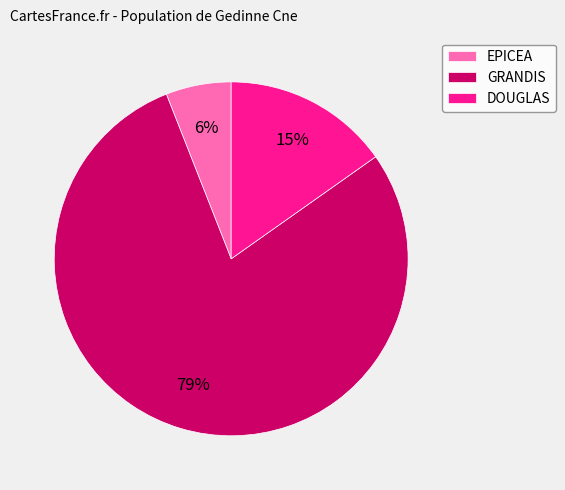

Is there any slice that represents more than half of the pie?

Yes